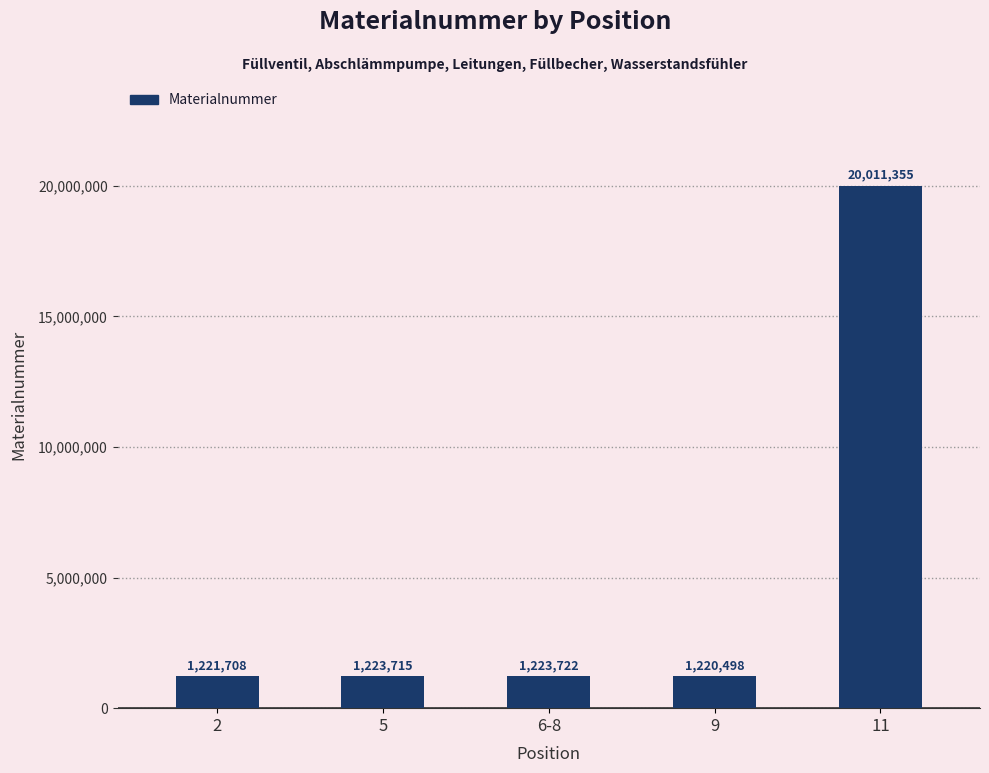

List the labels in order of value, largest first.

11, 6-8, 5, 2, 9